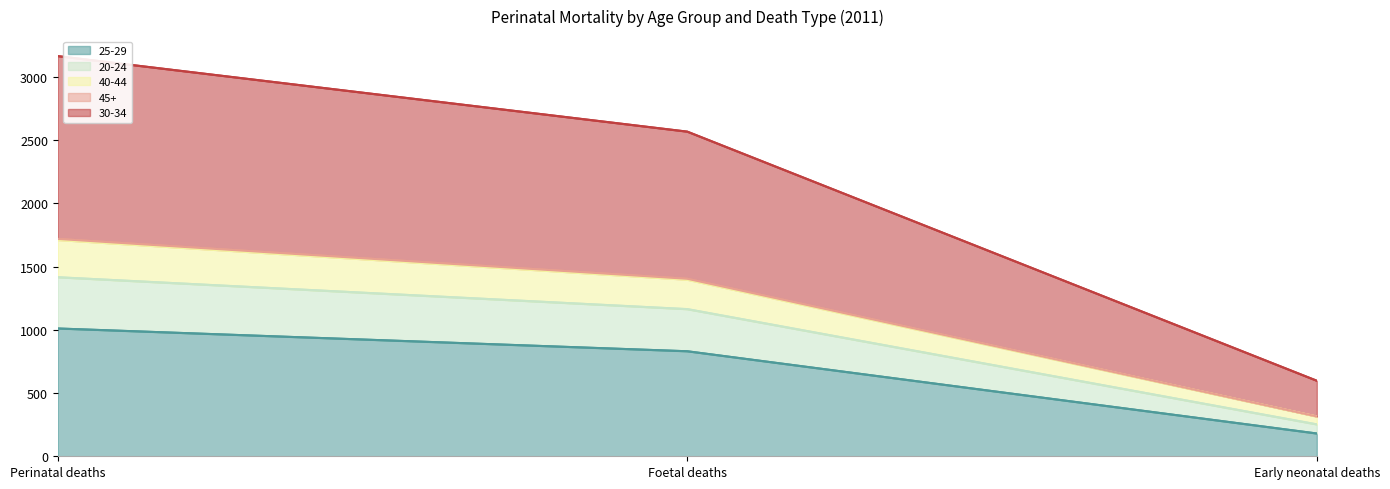

Is it true that 25-29 equals 830 at Foetal deaths?

True